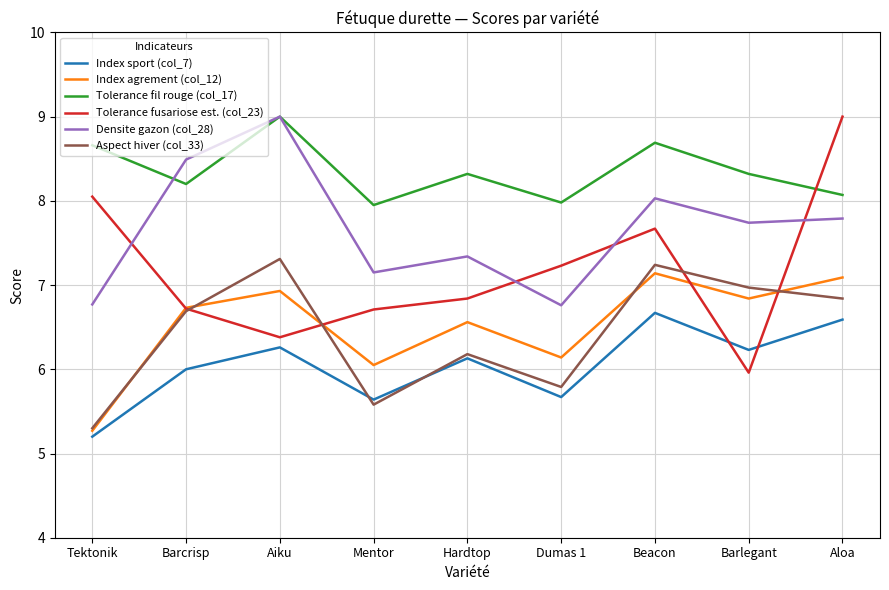

What are all the series names shown in the legend?

Index sport (col_7), Index agrement (col_12), Tolerance fil rouge (col_17), Tolerance fusariose est. (col_23), Densite gazon (col_28), Aspect hiver (col_33)